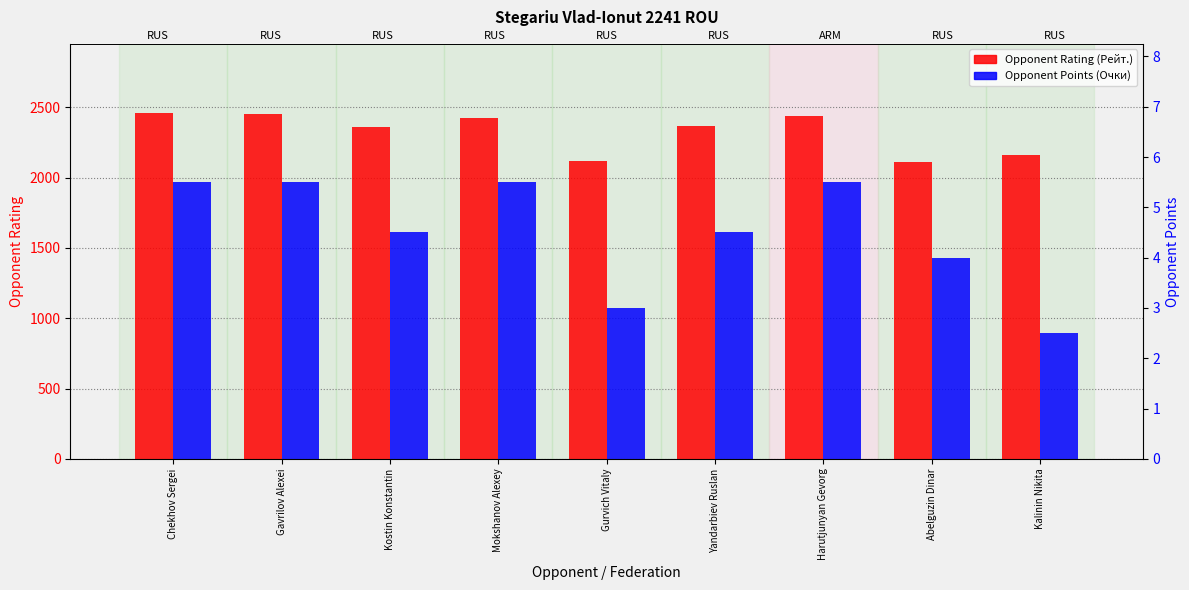

At which label is Opponent Points closest to 4?

Abelguzin Dinar